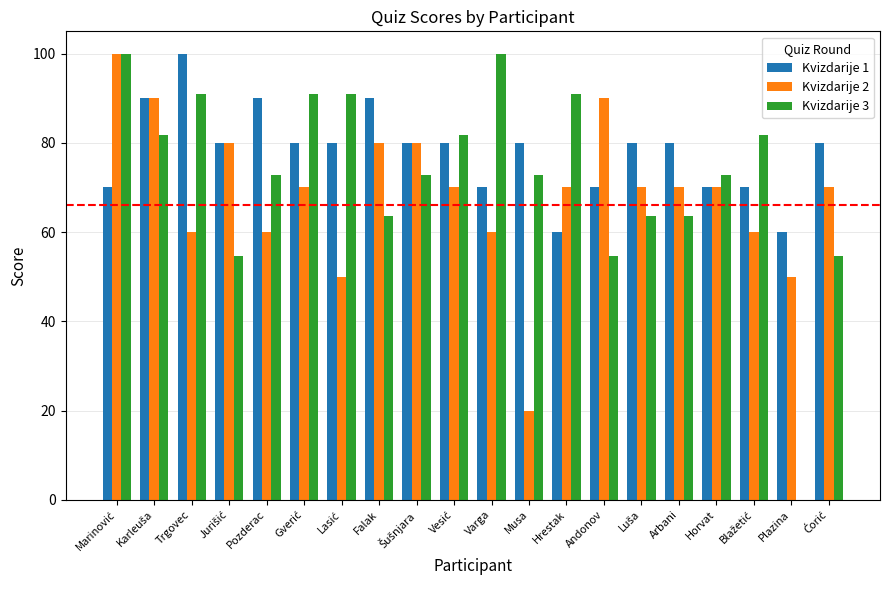

How many groups of bars are there?

20